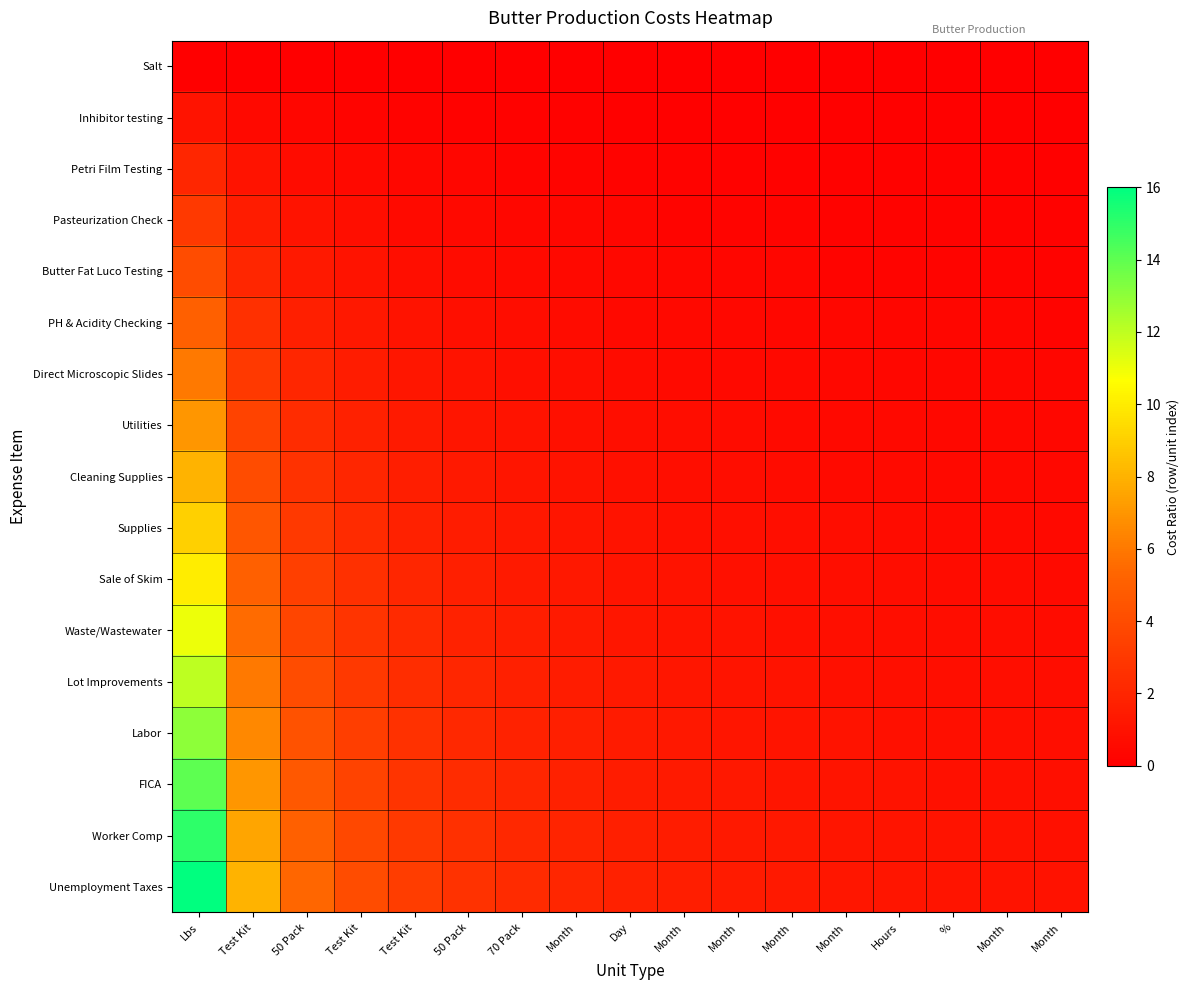

Reading right to left, extract all data points from this chart.

Salt: Month=0.0	Month=0.0	%=0.0	Hours=0.0	Month=0.0	Month=0.0	Month=0.0	Month=0.0	Day=0.0	Month=0.0	70 Pack=0.0	50 Pack=0.0	Test Kit=0.0	Test Kit=0.0	50 Pack=0.0	Test Kit=0.0	Lbs=0.0
Inhibitor testing: Month=0.1	Month=0.1	%=0.1	Hours=0.1	Month=0.1	Month=0.1	Month=0.1	Month=0.1	Day=0.1	Month=0.1	70 Pack=0.1	50 Pack=0.2	Test Kit=0.2	Test Kit=0.2	50 Pack=0.3	Test Kit=0.5	Lbs=1.0
Petri Film Testing: Month=0.1	Month=0.1	%=0.1	Hours=0.1	Month=0.2	Month=0.2	Month=0.2	Month=0.2	Day=0.2	Month=0.2	70 Pack=0.3	50 Pack=0.3	Test Kit=0.4	Test Kit=0.5	50 Pack=0.7	Test Kit=1.0	Lbs=2.0
Pasteurization Check: Month=0.2	Month=0.2	%=0.2	Hours=0.2	Month=0.2	Month=0.2	Month=0.3	Month=0.3	Day=0.3	Month=0.4	70 Pack=0.4	50 Pack=0.5	Test Kit=0.6	Test Kit=0.8	50 Pack=1.0	Test Kit=1.5	Lbs=3.0
Butter Fat Luco Testing: Month=0.2	Month=0.2	%=0.3	Hours=0.3	Month=0.3	Month=0.3	Month=0.4	Month=0.4	Day=0.4	Month=0.5	70 Pack=0.6	50 Pack=0.7	Test Kit=0.8	Test Kit=1.0	50 Pack=1.3	Test Kit=2.0	Lbs=4.0
PH & Acidity Checking: Month=0.3	Month=0.3	%=0.3	Hours=0.4	Month=0.4	Month=0.4	Month=0.5	Month=0.5	Day=0.6	Month=0.6	70 Pack=0.7	50 Pack=0.8	Test Kit=1.0	Test Kit=1.2	50 Pack=1.7	Test Kit=2.5	Lbs=5.0
Direct Microscopic Slides: Month=0.4	Month=0.4	%=0.4	Hours=0.4	Month=0.5	Month=0.5	Month=0.5	Month=0.6	Day=0.7	Month=0.8	70 Pack=0.9	50 Pack=1.0	Test Kit=1.2	Test Kit=1.5	50 Pack=2.0	Test Kit=3.0	Lbs=6.0
Utilities: Month=0.4	Month=0.4	%=0.5	Hours=0.5	Month=0.5	Month=0.6	Month=0.6	Month=0.7	Day=0.8	Month=0.9	70 Pack=1.0	50 Pack=1.2	Test Kit=1.4	Test Kit=1.8	50 Pack=2.3	Test Kit=3.5	Lbs=7.0
Cleaning Supplies: Month=0.5	Month=0.5	%=0.5	Hours=0.6	Month=0.6	Month=0.7	Month=0.7	Month=0.8	Day=0.9	Month=1.0	70 Pack=1.1	50 Pack=1.3	Test Kit=1.6	Test Kit=2.0	50 Pack=2.7	Test Kit=4.0	Lbs=8.0
Supplies: Month=0.5	Month=0.6	%=0.6	Hours=0.6	Month=0.7	Month=0.8	Month=0.8	Month=0.9	Day=1.0	Month=1.1	70 Pack=1.3	50 Pack=1.5	Test Kit=1.8	Test Kit=2.2	50 Pack=3.0	Test Kit=4.5	Lbs=9.0
Sale of Skim: Month=0.6	Month=0.6	%=0.7	Hours=0.7	Month=0.8	Month=0.8	Month=0.9	Month=1.0	Day=1.1	Month=1.2	70 Pack=1.4	50 Pack=1.7	Test Kit=2.0	Test Kit=2.5	50 Pack=3.3	Test Kit=5.0	Lbs=10.0
Waste/Wastewater: Month=0.6	Month=0.7	%=0.7	Hours=0.8	Month=0.8	Month=0.9	Month=1.0	Month=1.1	Day=1.2	Month=1.4	70 Pack=1.6	50 Pack=1.8	Test Kit=2.2	Test Kit=2.8	50 Pack=3.7	Test Kit=5.5	Lbs=11.0
Lot Improvements: Month=0.7	Month=0.8	%=0.8	Hours=0.9	Month=0.9	Month=1.0	Month=1.1	Month=1.2	Day=1.3	Month=1.5	70 Pack=1.7	50 Pack=2.0	Test Kit=2.4	Test Kit=3.0	50 Pack=4.0	Test Kit=6.0	Lbs=12.0
Labor: Month=0.8	Month=0.8	%=0.9	Hours=0.9	Month=1.0	Month=1.1	Month=1.2	Month=1.3	Day=1.4	Month=1.6	70 Pack=1.9	50 Pack=2.2	Test Kit=2.6	Test Kit=3.2	50 Pack=4.3	Test Kit=6.5	Lbs=13.0
FICA: Month=0.8	Month=0.9	%=0.9	Hours=1.0	Month=1.1	Month=1.2	Month=1.3	Month=1.4	Day=1.6	Month=1.8	70 Pack=2.0	50 Pack=2.3	Test Kit=2.8	Test Kit=3.5	50 Pack=4.7	Test Kit=7.0	Lbs=14.0
Worker Comp: Month=0.9	Month=0.9	%=1.0	Hours=1.1	Month=1.2	Month=1.2	Month=1.4	Month=1.5	Day=1.7	Month=1.9	70 Pack=2.1	50 Pack=2.5	Test Kit=3.0	Test Kit=3.8	50 Pack=5.0	Test Kit=7.5	Lbs=15.0
Unemployment Taxes: Month=0.9	Month=1.0	%=1.1	Hours=1.1	Month=1.2	Month=1.3	Month=1.5	Month=1.6	Day=1.8	Month=2.0	70 Pack=2.3	50 Pack=2.7	Test Kit=3.2	Test Kit=4.0	50 Pack=5.3	Test Kit=8.0	Lbs=16.0